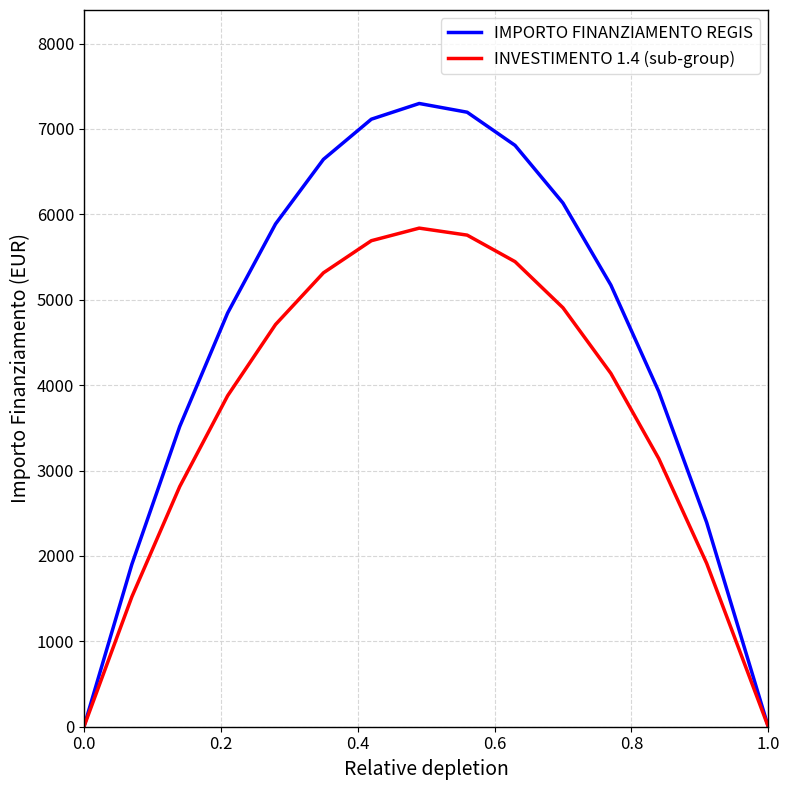

What is the difference between the maximum and minimum values in the IMPORTO FINANZIAMENTO REGIS series?

7298.1